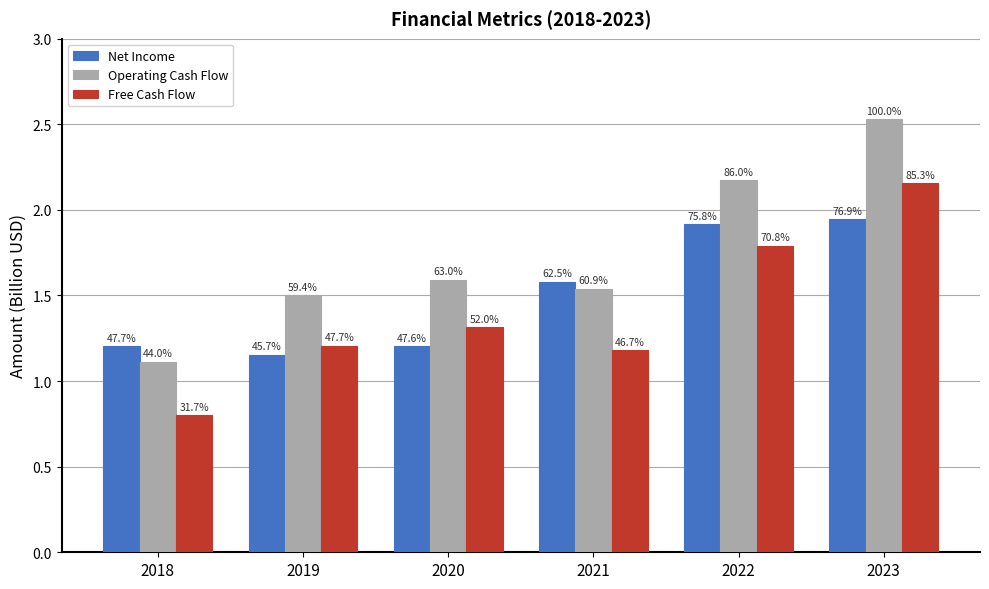

What are all the series names shown in the legend?

Net Income, Operating Cash Flow, Free Cash Flow